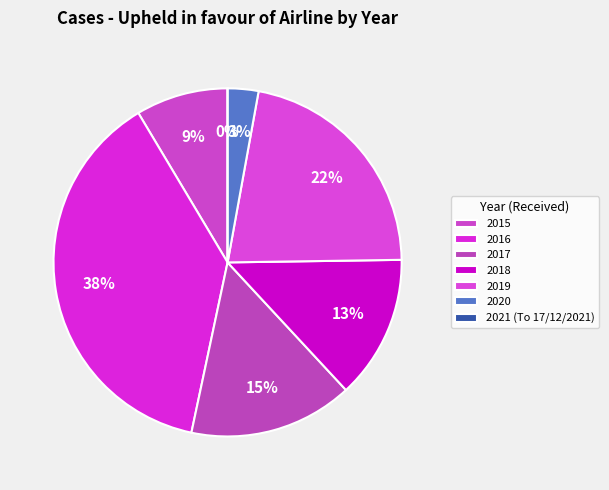

What is the change in value from 2018 to 2020?

-11